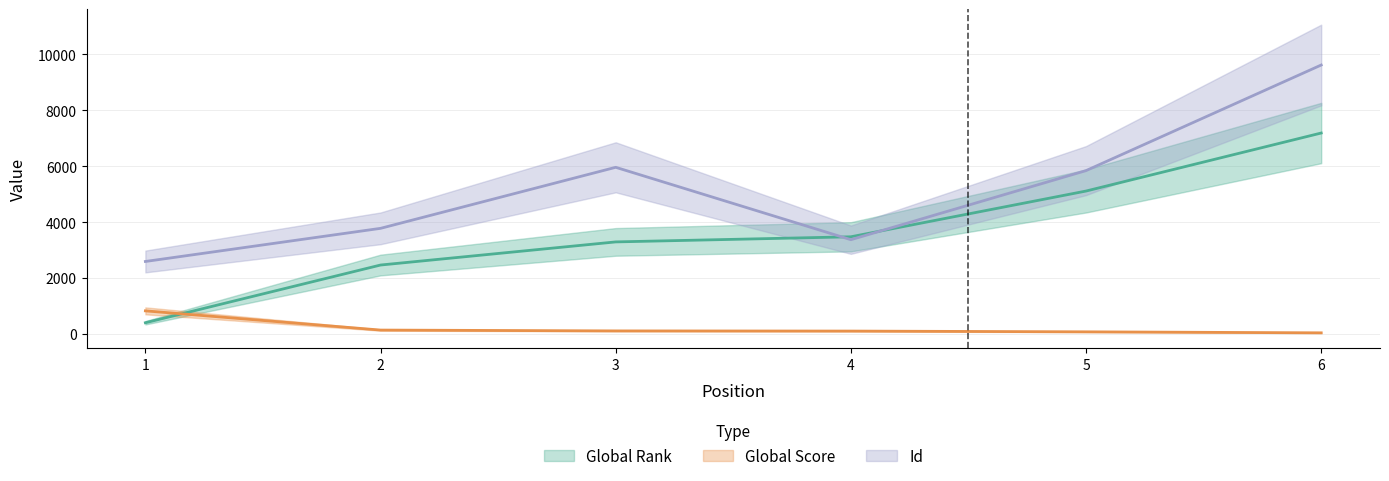

The value of Global Rank at 6 is 4258. True or false?

False